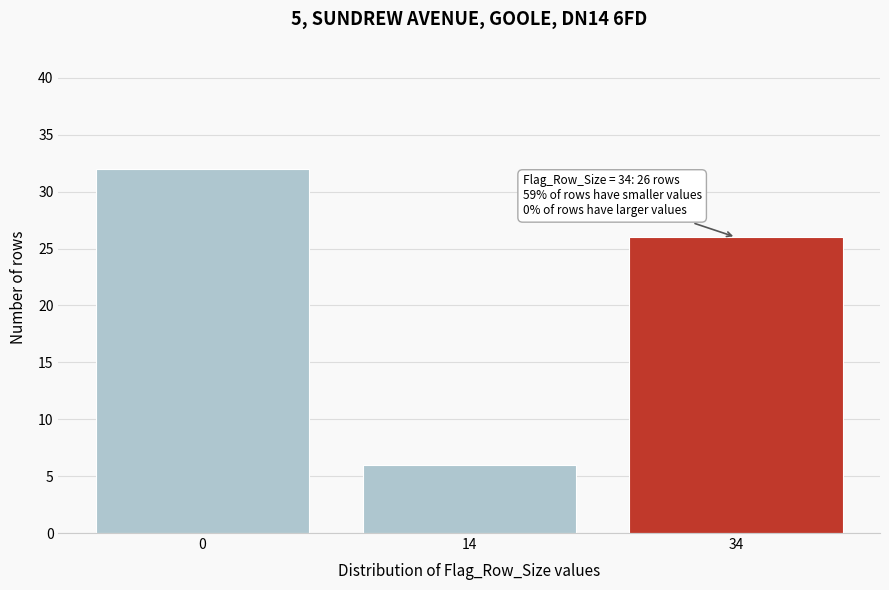

Reading left to right, list all the values displayed in this chart.

0=32	14=6	34=26